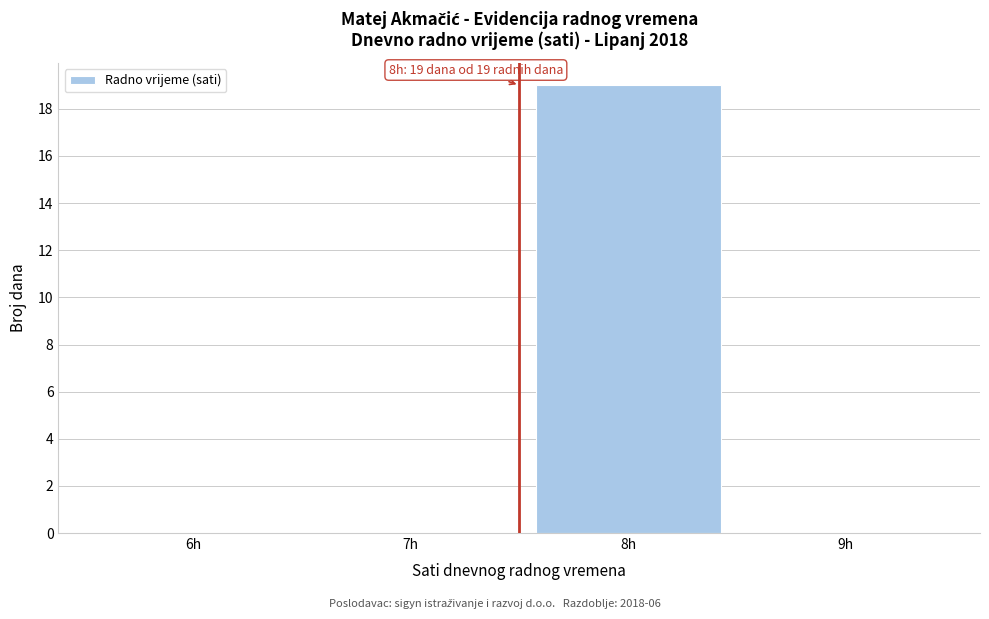

Reading right to left, list all the values displayed in this chart.

9h=0	8h=19	7h=0	6h=0